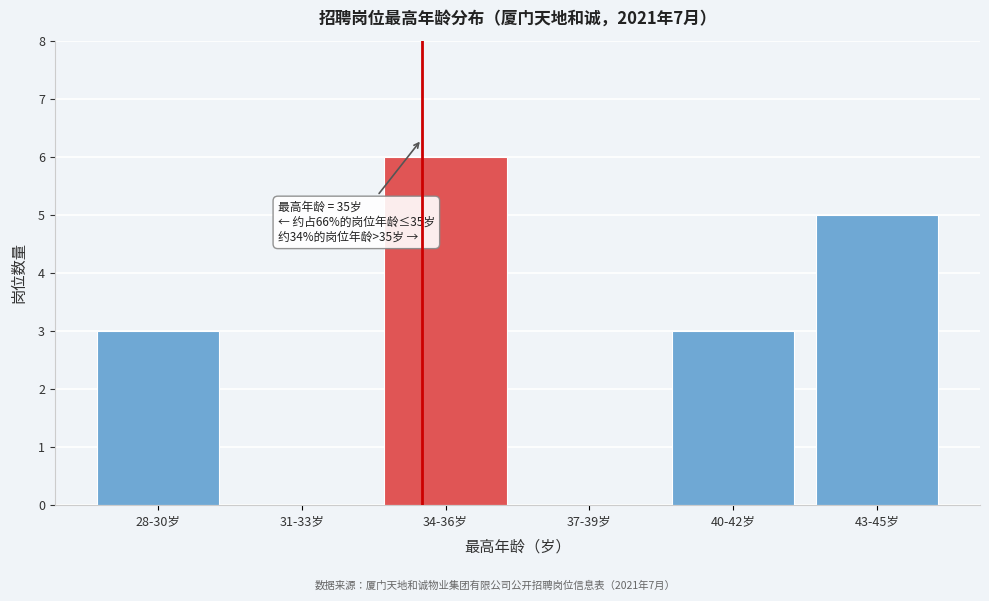

Reading left to right, what are all the values shown in this chart?

28-30岁=3	31-33岁=0	34-36岁=6	37-39岁=0	40-42岁=3	43-45岁=5